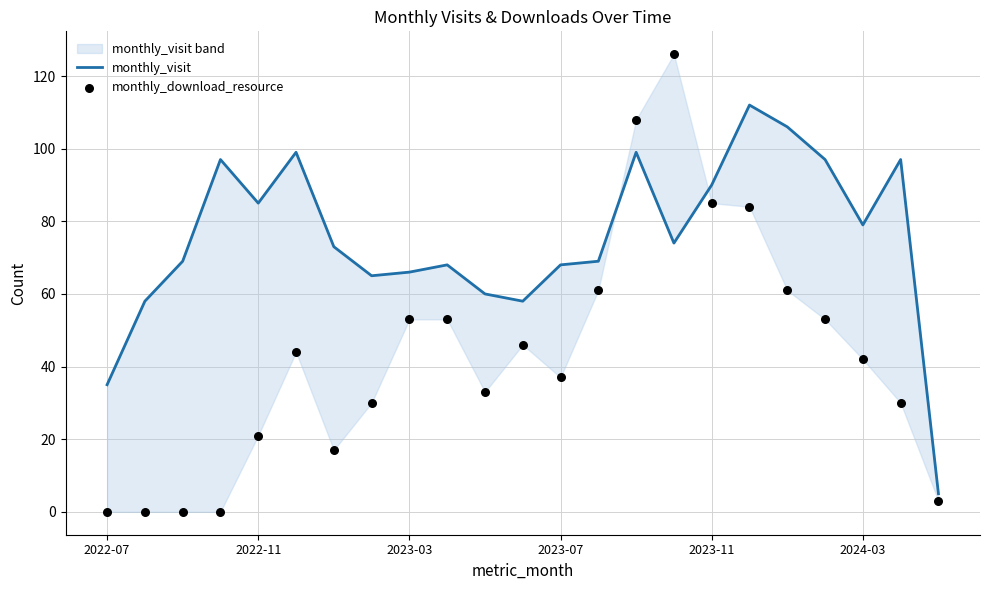

Which series has the largest total across all categories?

monthly_visit